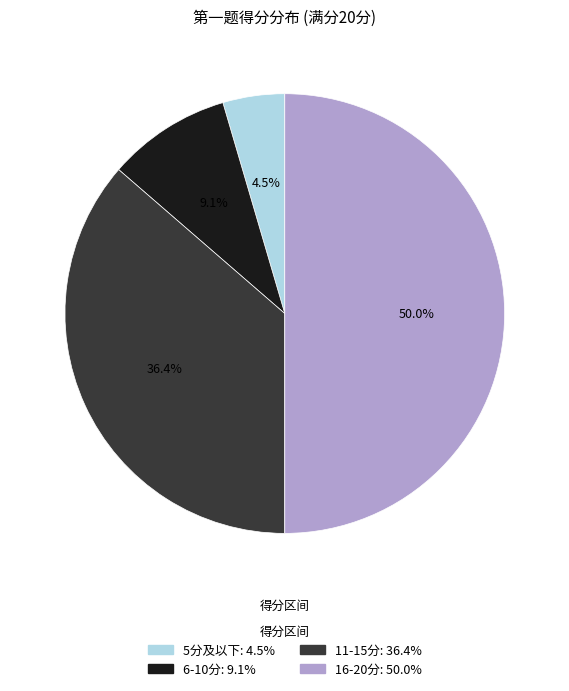

Rank the categories by value from highest to lowest.

16-20分: 50.0%, 11-15分: 36.4%, 6-10分: 9.1%, 5分及以下: 4.5%